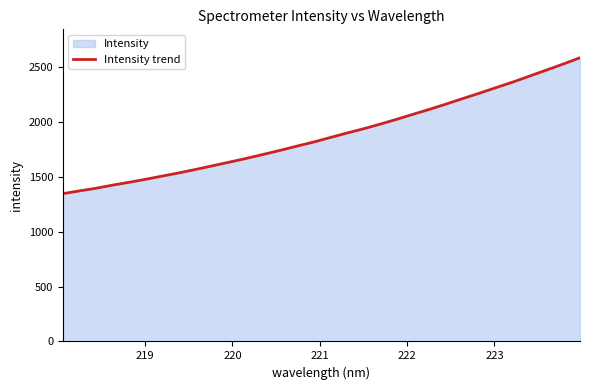

What is the minimum value shown in the chart?

1346.2